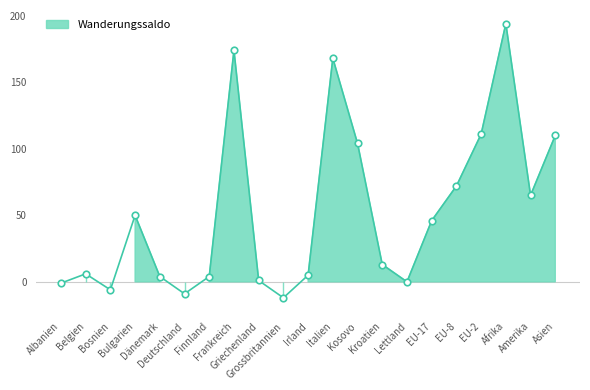

What is the change in value from Griechenland to Amerika?

+64